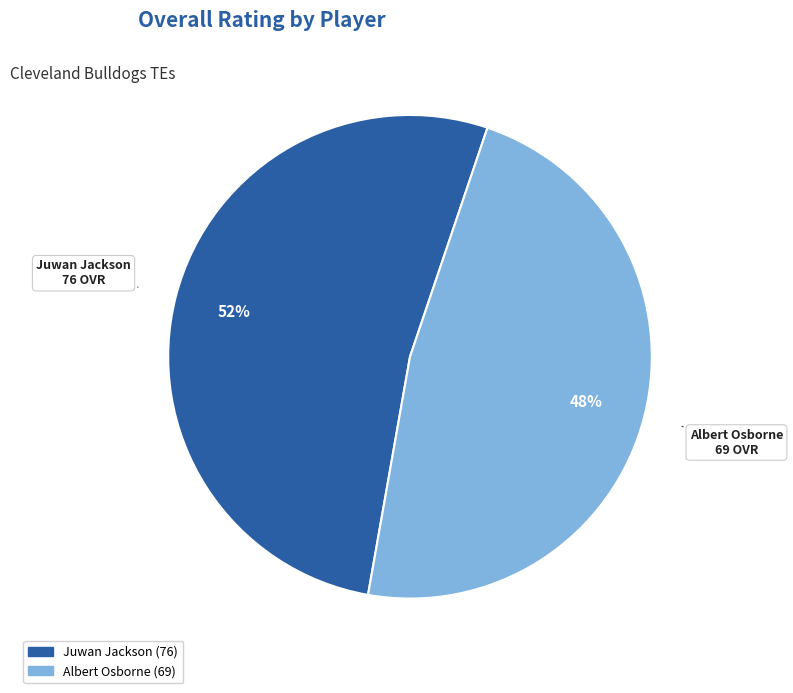

Does any single category account for the majority?

Yes